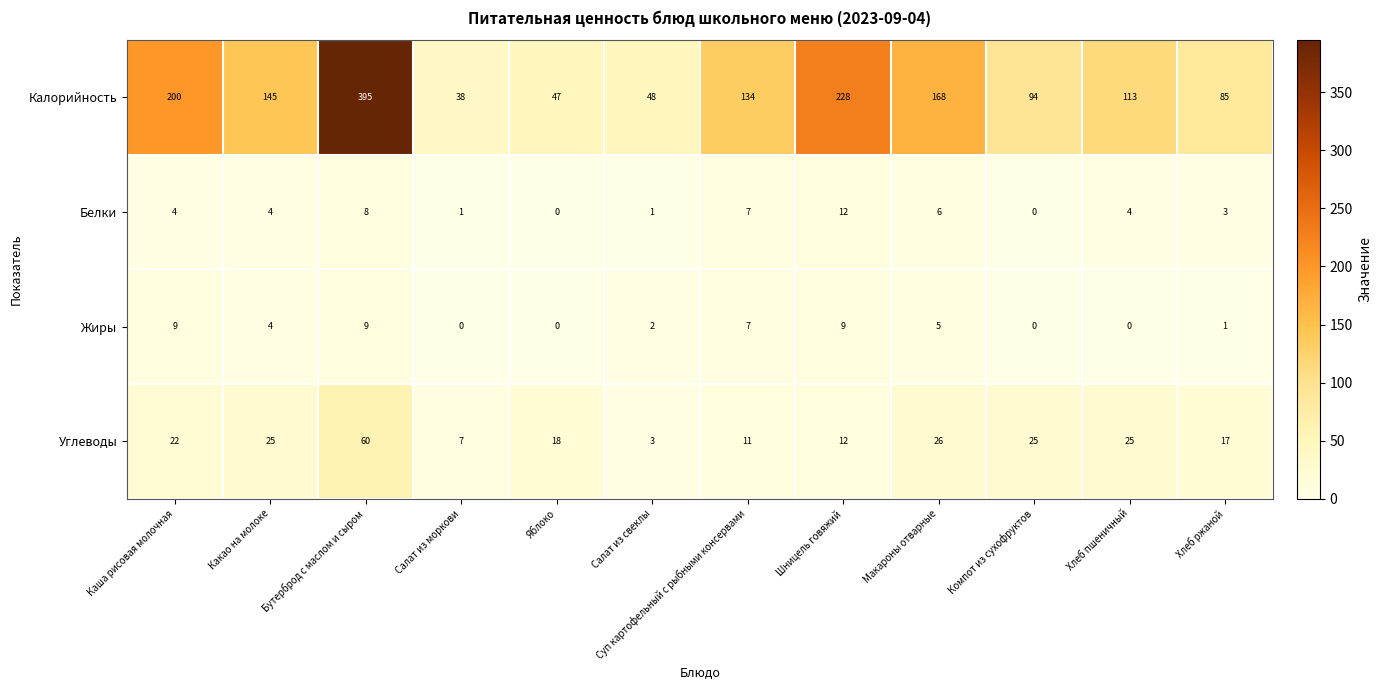

Is it true that Углеводы equals 18 at Яблоко?

True